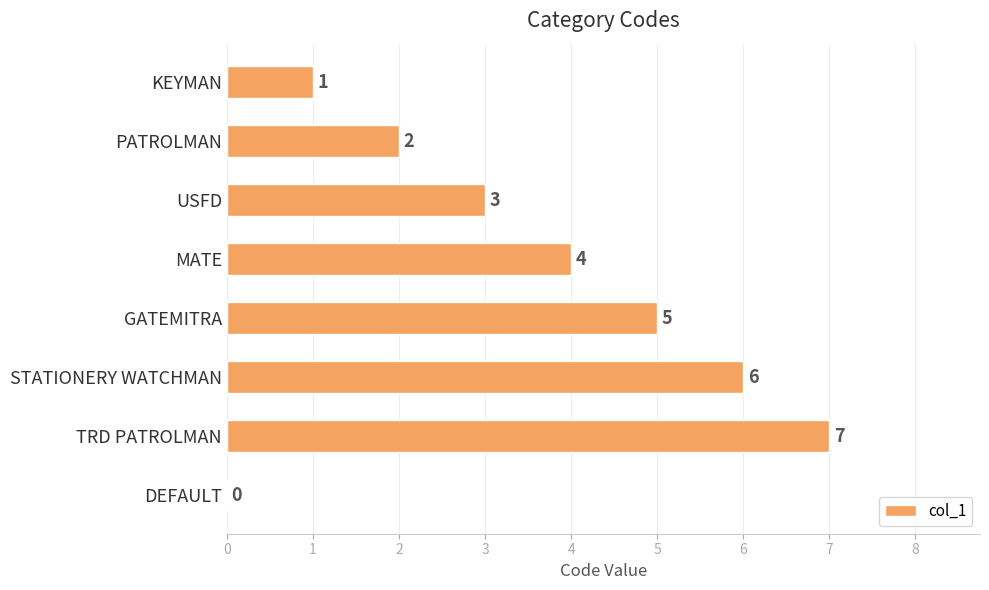

Approximately how many times larger is the value at MATE compared to PATROLMAN?

2.0